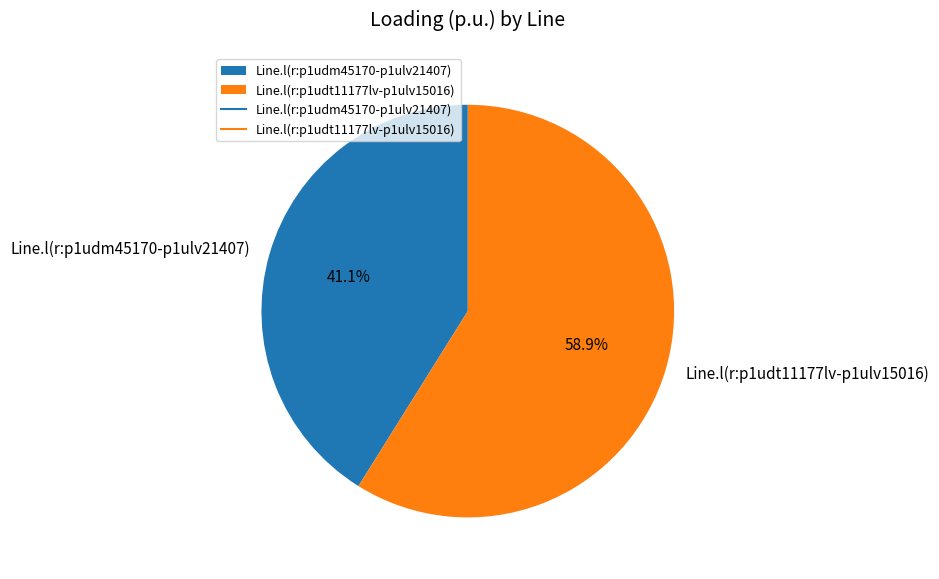

To the nearest percent, what is the difference between the Line.l(r:p1udm45170-p1ulv21407) and Line.l(r:p1udt11177lv-p1ulv15016) slice percentages?

18%